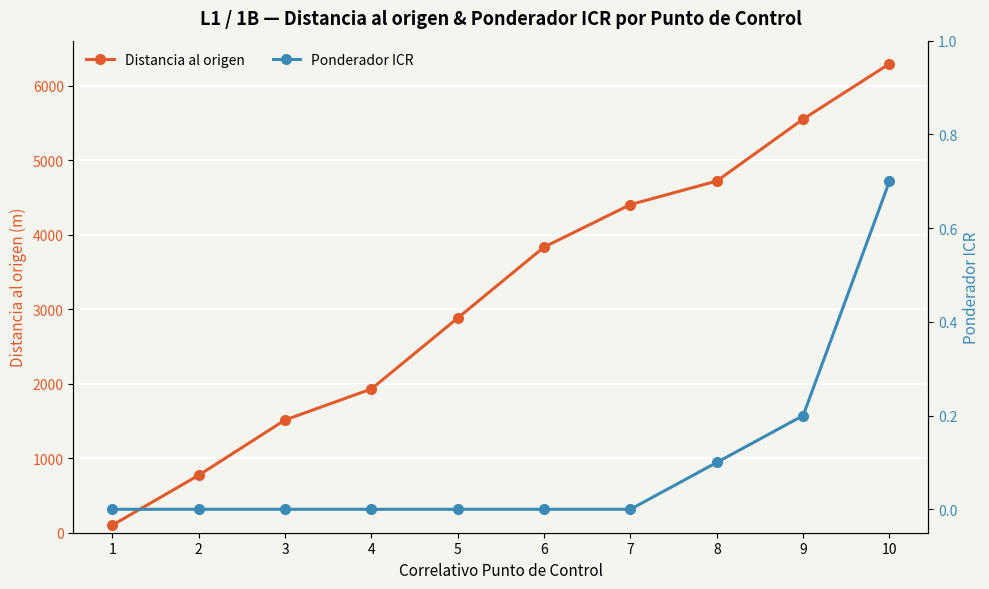

At which category does the chart reach its peak across all series?

10